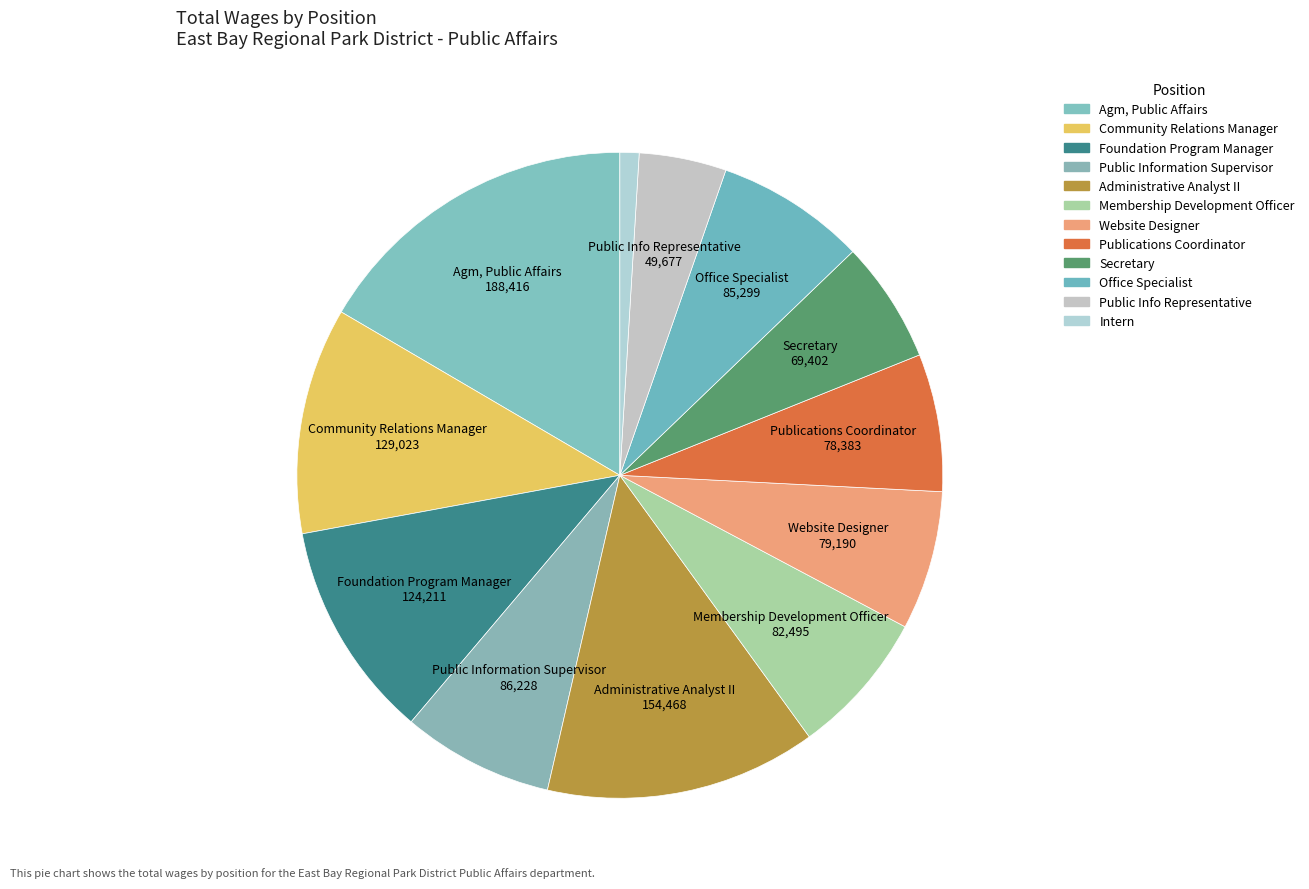

To the nearest percent, what portion does Office Specialist represent?

7%